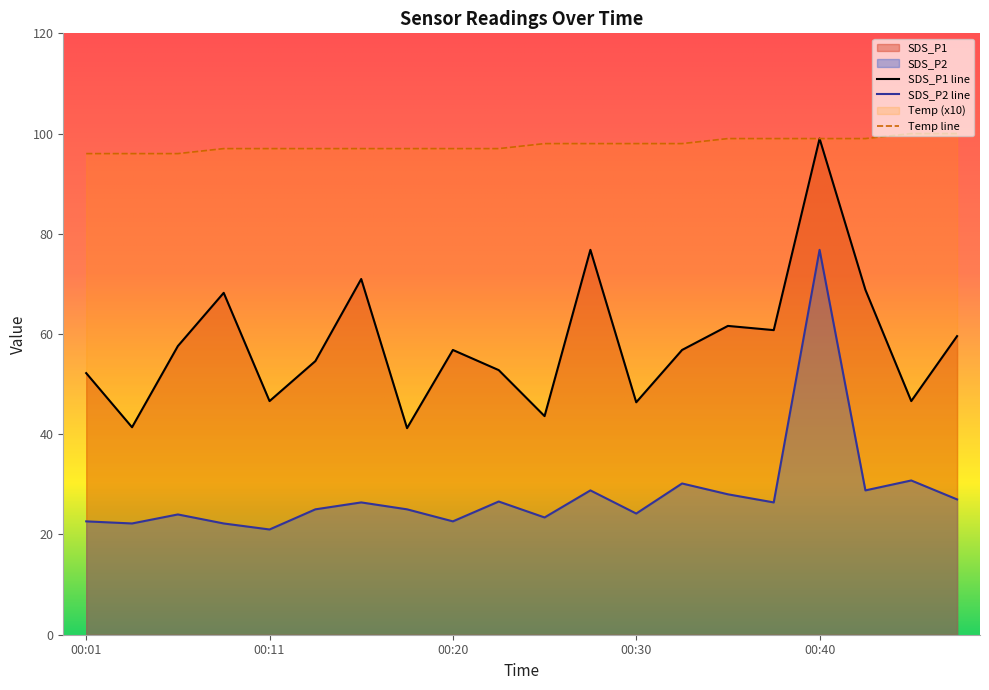

List the series in order of their peak value, lowest first.

SDS_P2 line, SDS_P1 line, Temp line